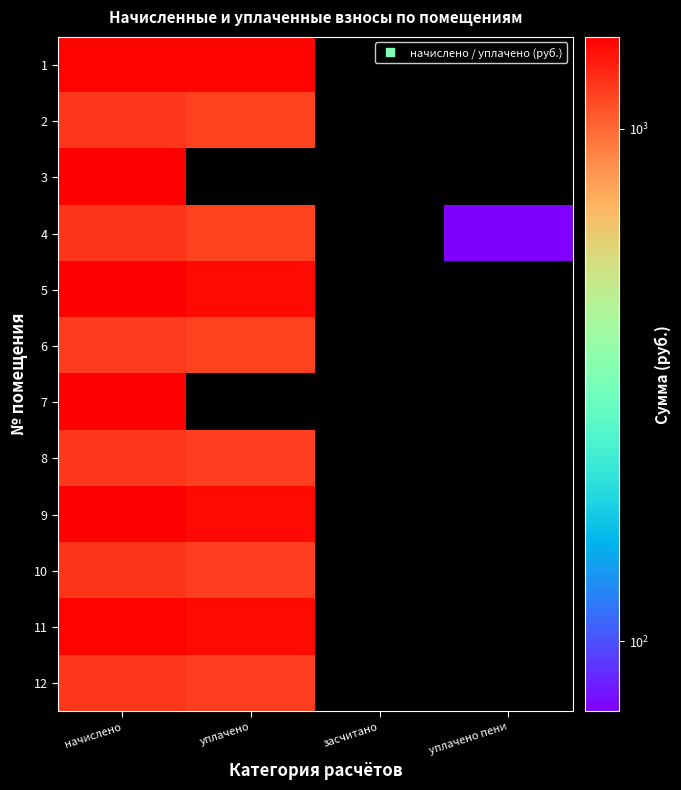

Count the number of data series in this chart.

12